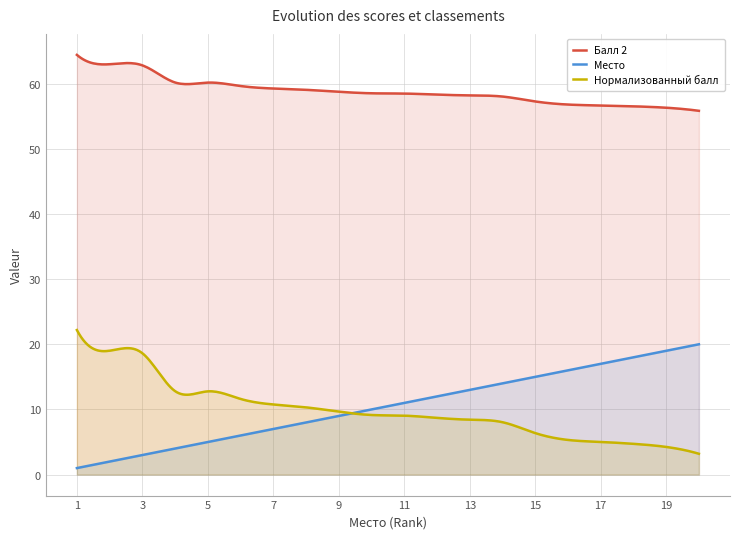

True or false: Балл 2 and Место cross at least once.

False